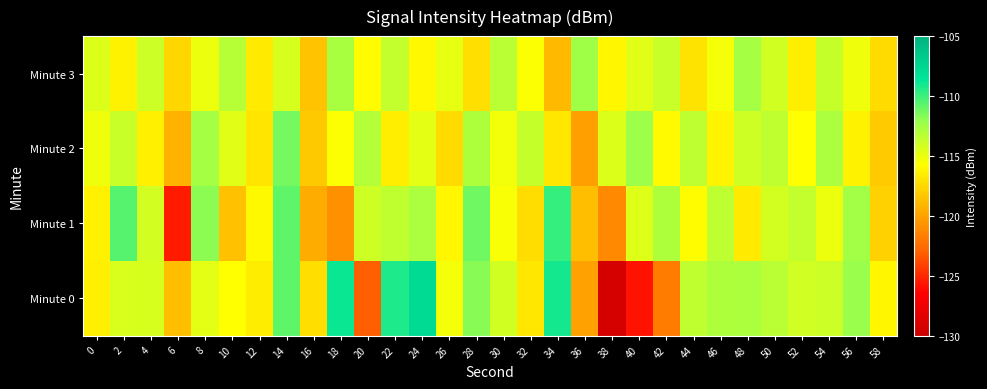

How many series are shown in this chart?

4